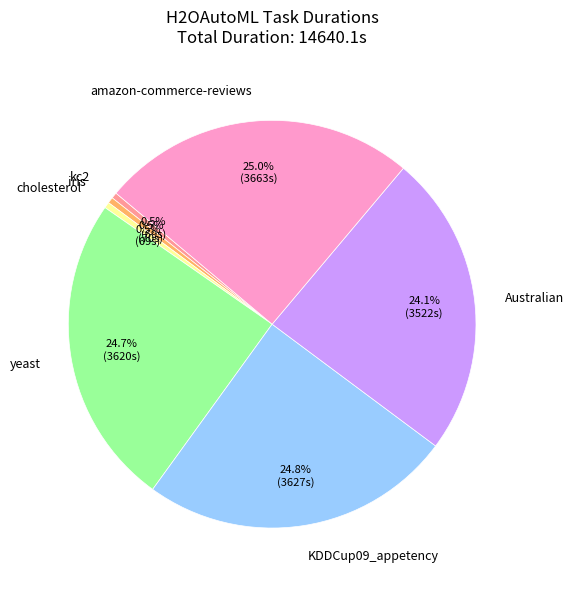

What portion of the pie excludes kc2?

99.5%